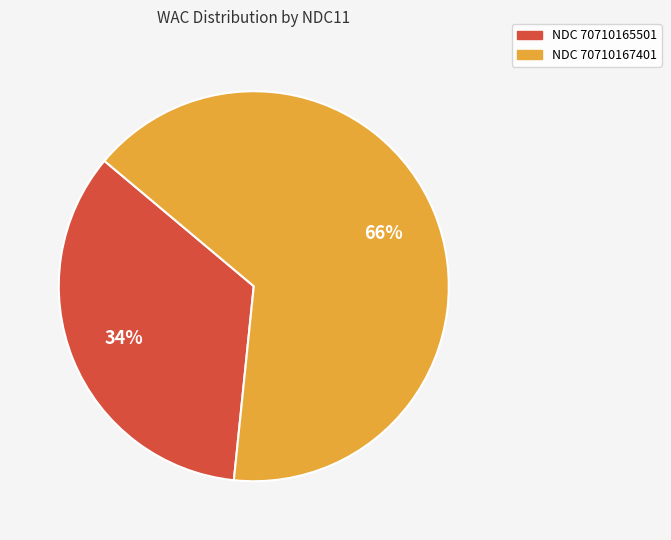

Does any single category account for the majority?

Yes